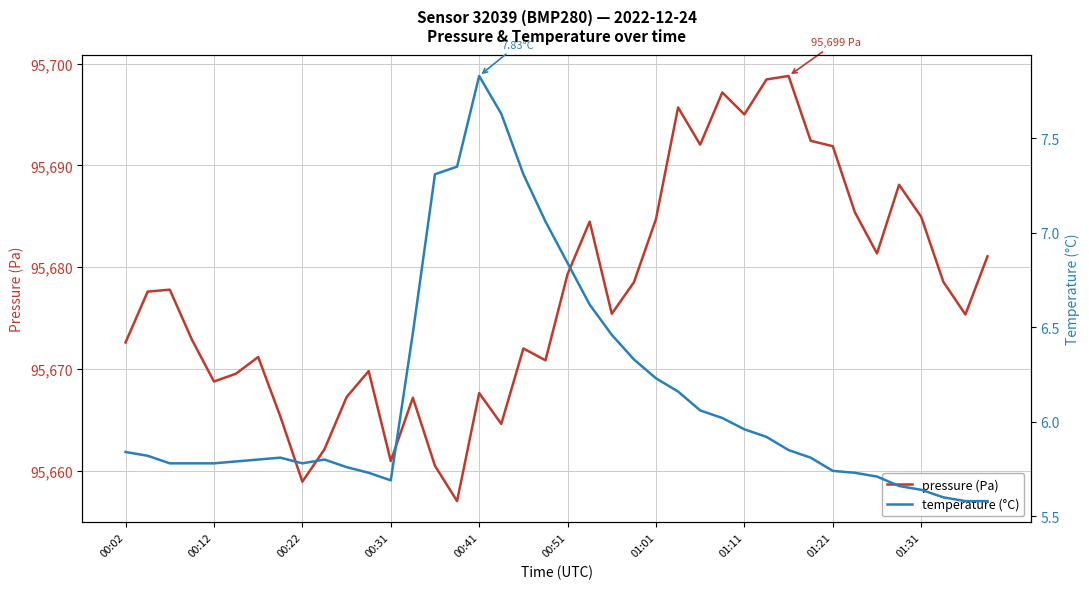

At how many categories does at least one series exceed 6161?

40